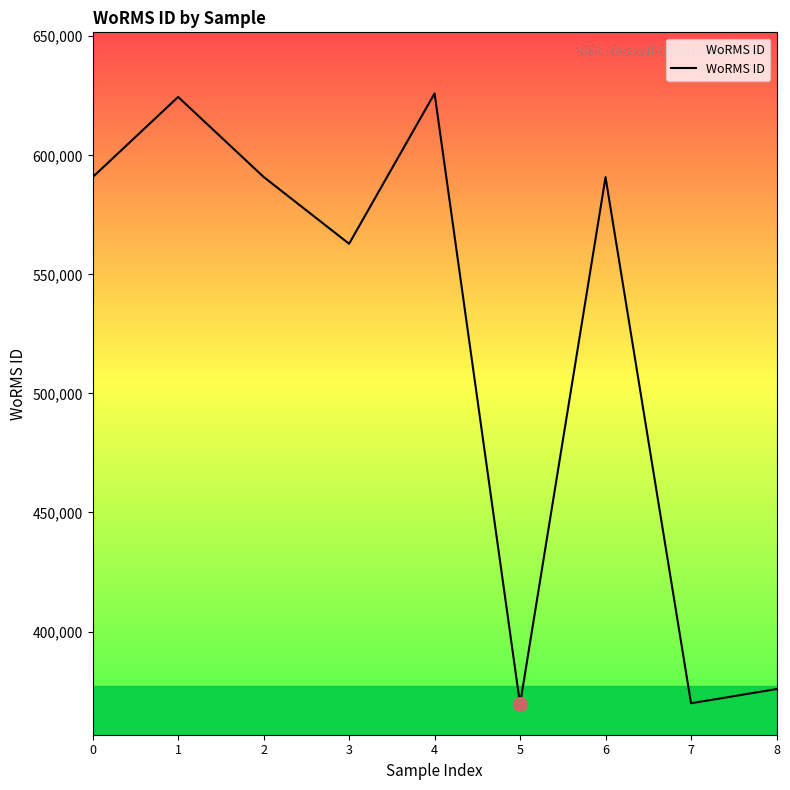

What is the minimum value shown in the chart?

369473